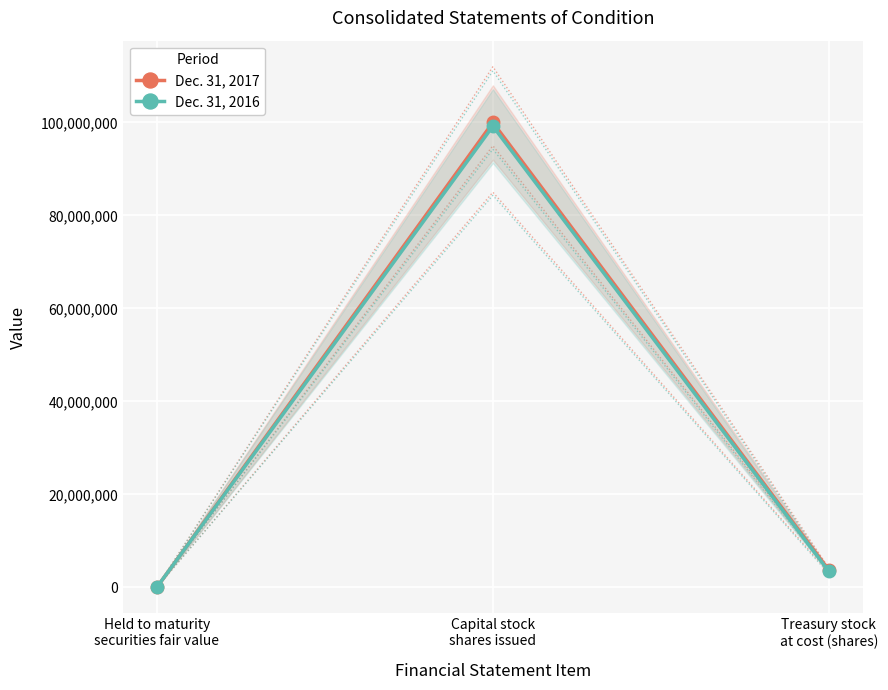

Rank the categories by Dec. 31, 2017 value from highest to lowest.

Capital stock
shares issued, Treasury stock
at cost (shares), Held to maturity
securities fair value